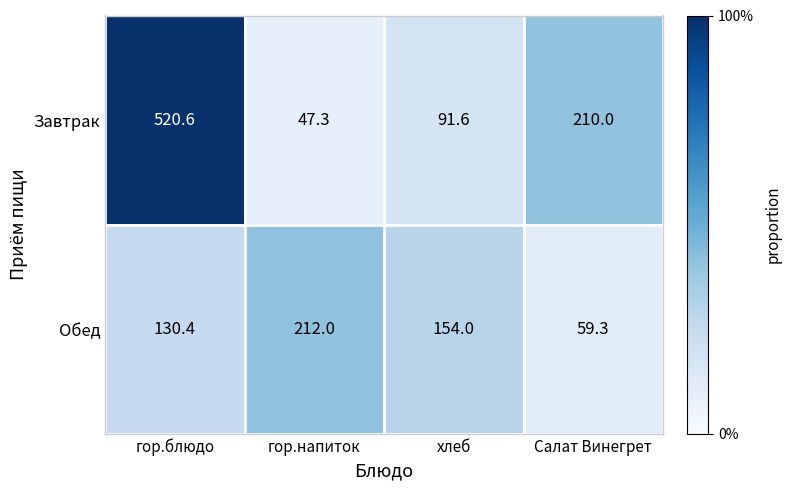

Rank the series by their maximum value, from highest to lowest.

Завтрак, Обед